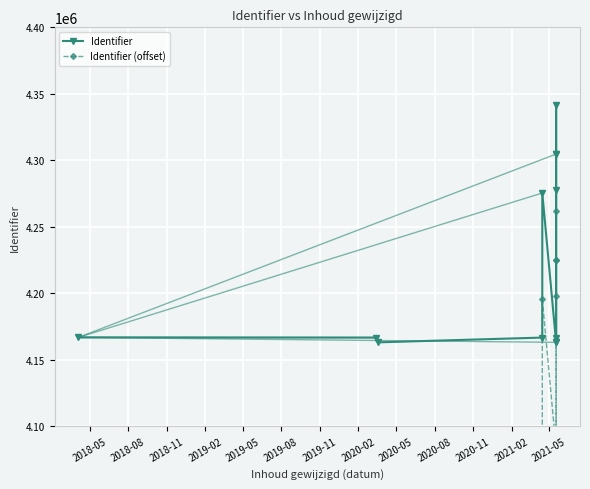

Which series has the largest total across all categories?

Identifier